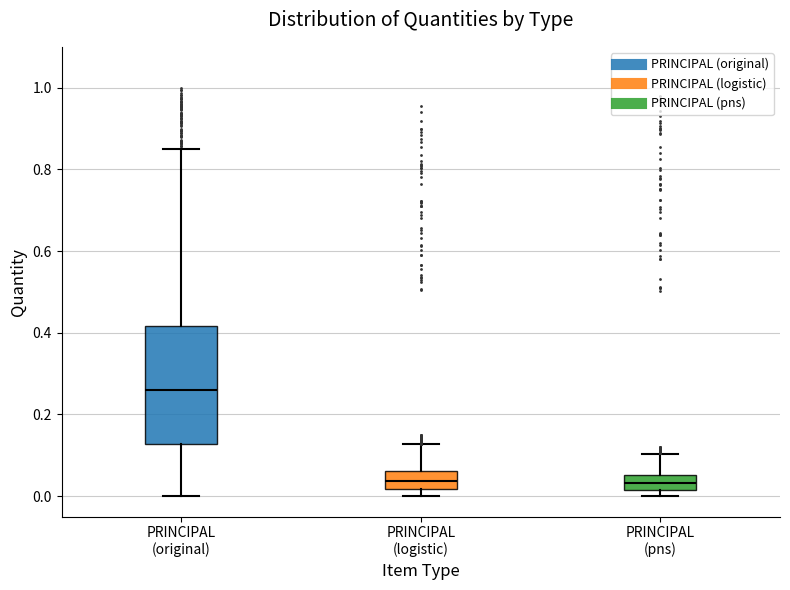

Reading left to right, transcribe this box plot: for each box, give where its median line is, the range the box spans, and where its two whiskers end, as read against the y-axis. The values are not printed on the chart, so give them approximately, as read against the axis.

PRINCIPAL (original): median 0.26, box 0.12 to 0.42, whiskers 0.00 to 0.86
PRINCIPAL (logistic): median 0.04, box 0.02 to 0.06, whiskers 0.00 to 0.12
PRINCIPAL (pns): median 0.04, box 0.02 to 0.06, whiskers 0.00 to 0.10